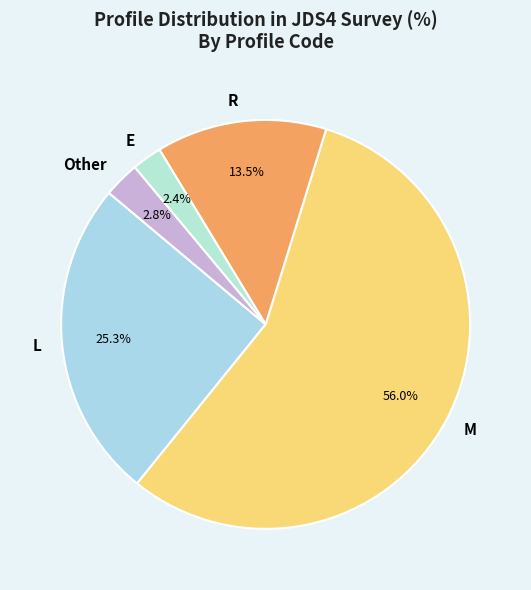

Which slice represents more than half of the pie?

M